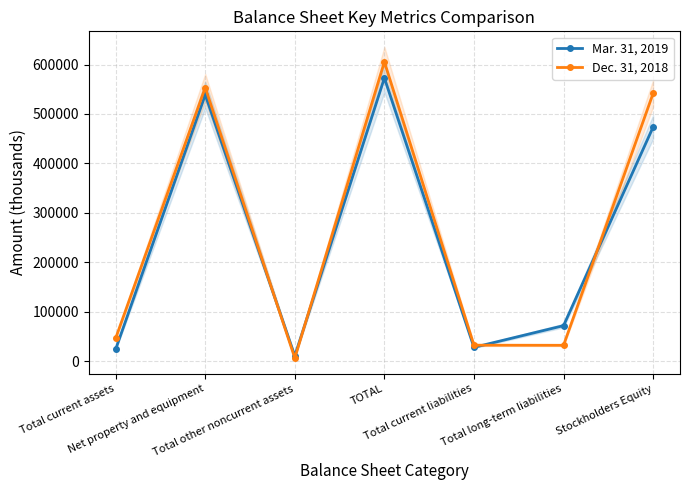

How many values in the Dec. 31, 2018 series are below 45978?

3